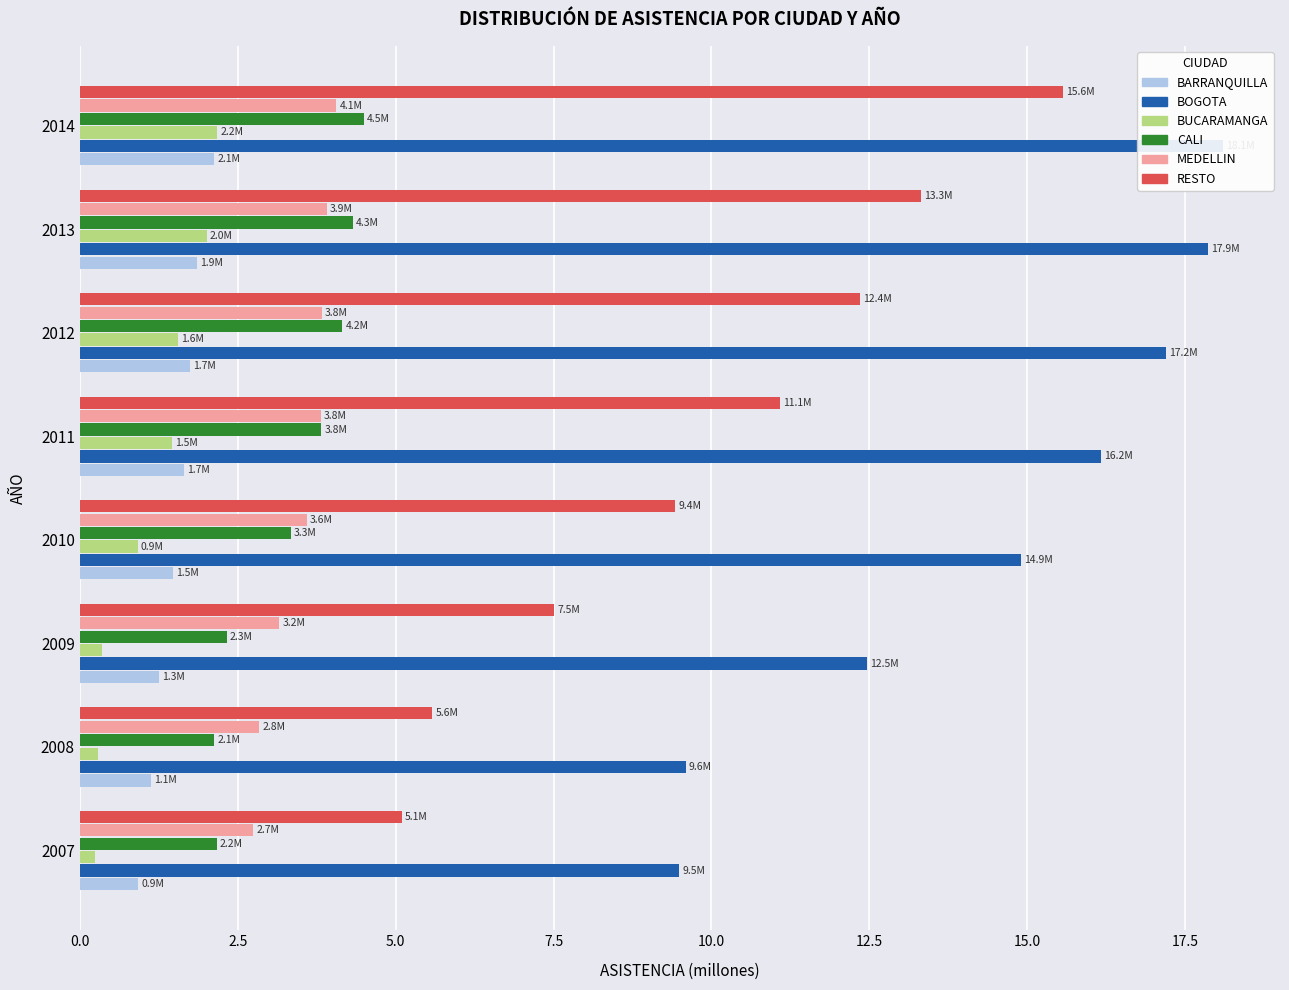

Rank the series by their maximum value, from lowest to highest.

BARRANQUILLA, BUCARAMANGA, MEDELLIN, CALI, RESTO, BOGOTA